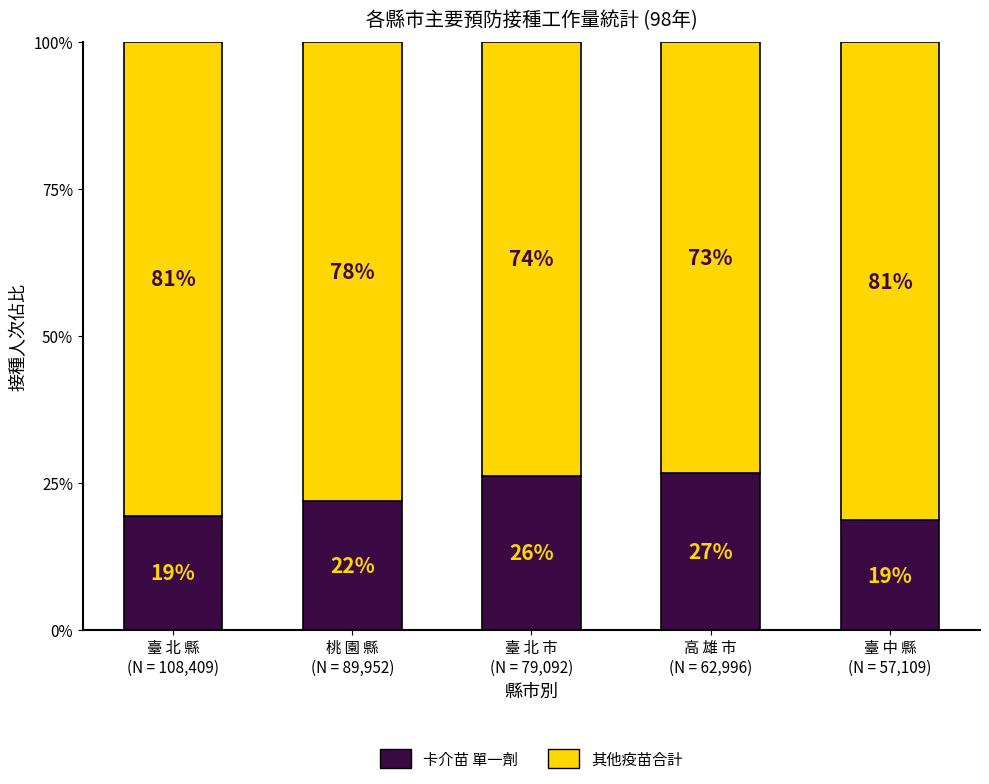

What is the lowest value of the 卡介苗 單一劑 series?

18.6